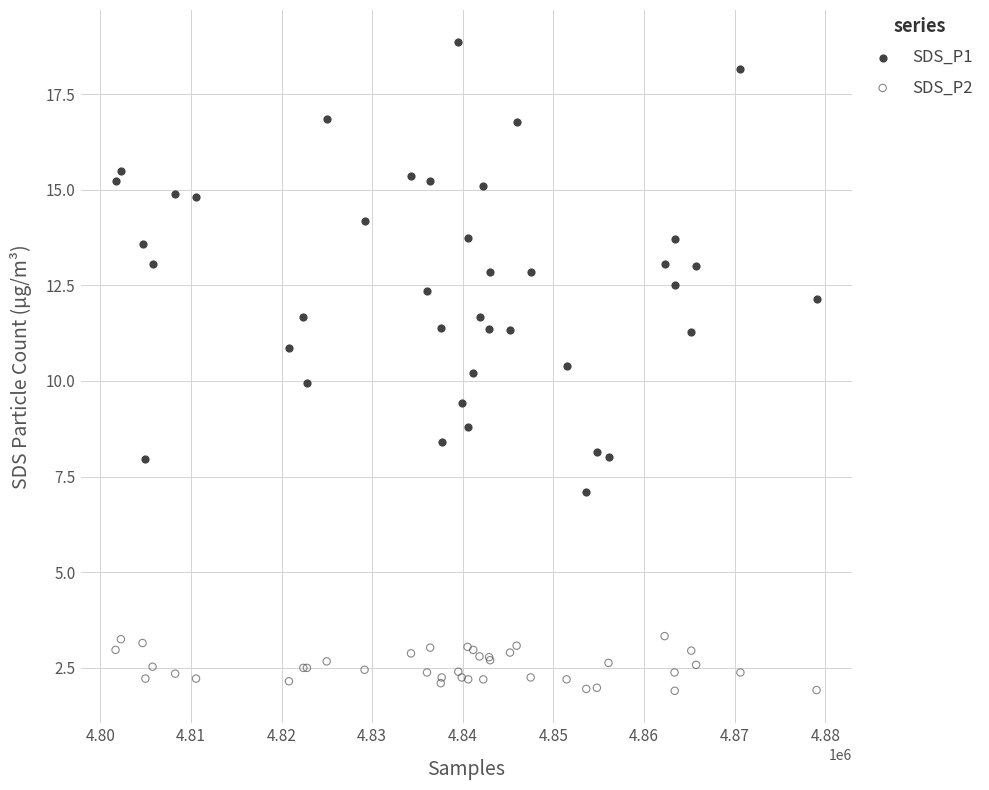

Which series reaches the maximum Y coordinate?

SDS_P1